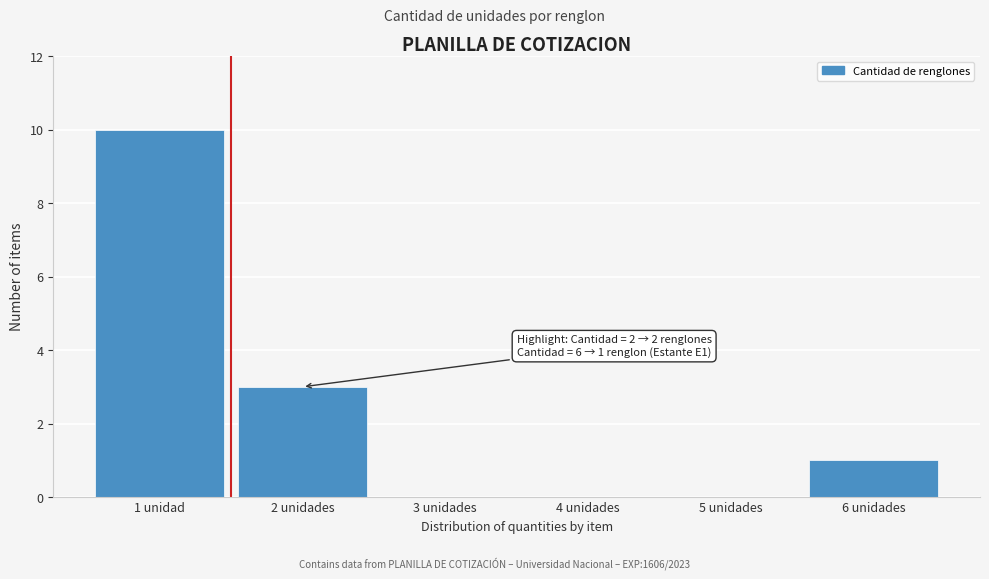

Reading right to left, transcribe all the data shown in this chart.

6 unidades=1	5 unidades=0	4 unidades=0	3 unidades=0	2 unidades=3	1 unidad=10